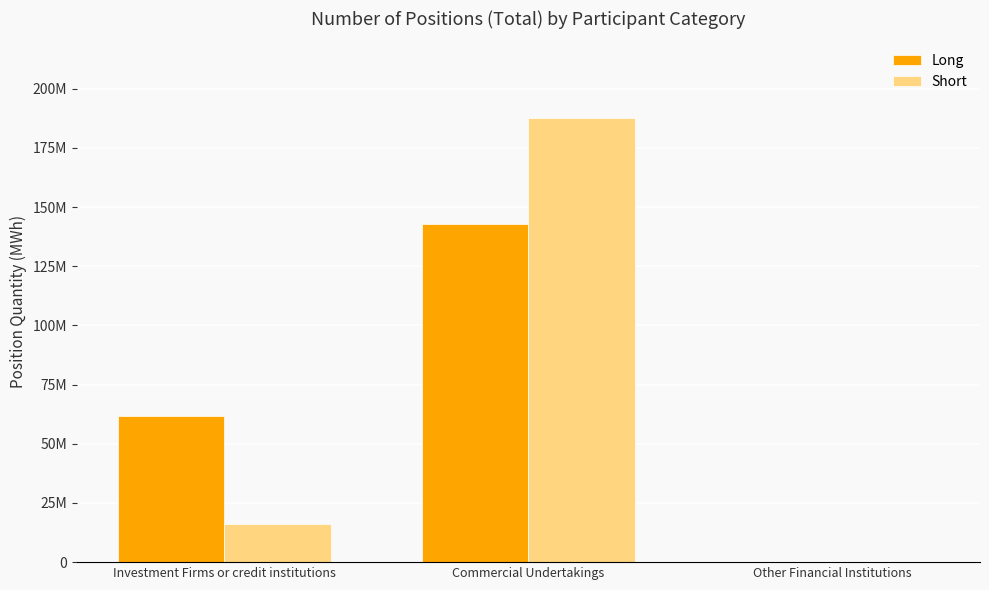

Rank the series by their maximum value, from lowest to highest.

Long, Short